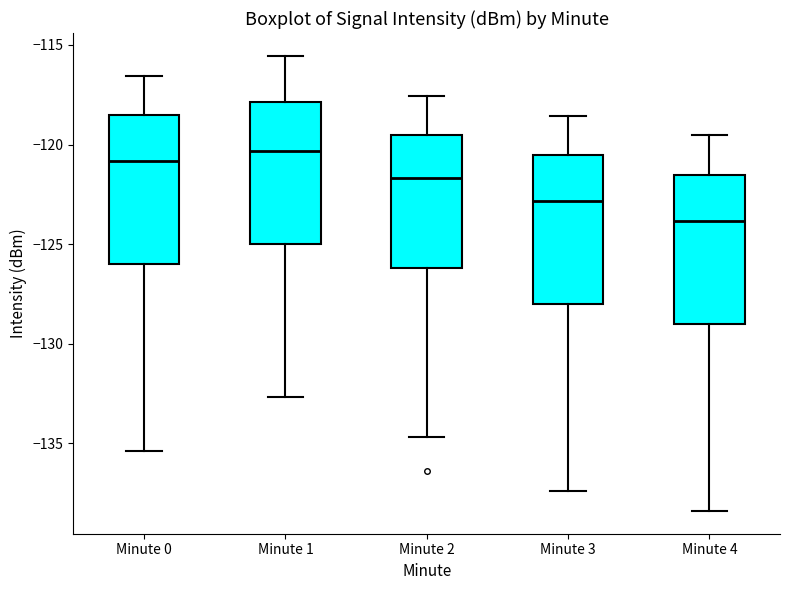

Which box has the lowest median line?

Minute 4